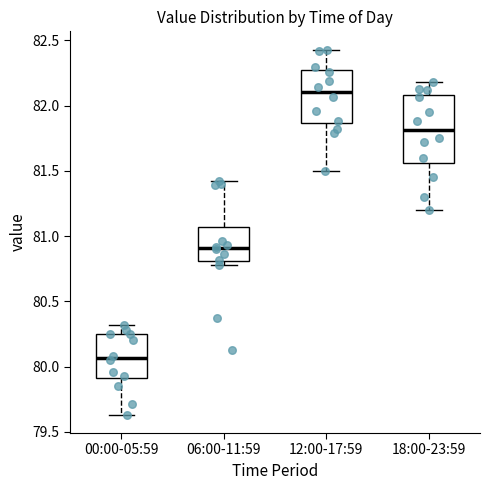

Reading left to right, transcribe this box plot: for each box, give where its median line is, the range the box spans, and where its two whiskers end, as read against the y-axis. The values are not printed on the chart, so give them approximately, as read against the axis.

00:00-05:59: median 80.05, box 79.90 to 80.25, whiskers 79.65 to 80.30
06:00-11:59: median 80.90, box 80.80 to 81.05, whiskers 80.80 (just below the box's lower edge) to 81.40
12:00-17:59: median 82.10, box 81.85 to 82.25, whiskers 81.50 to 82.45
18:00-23:59: median 81.80, box 81.55 to 82.10, whiskers 81.20 to 82.20